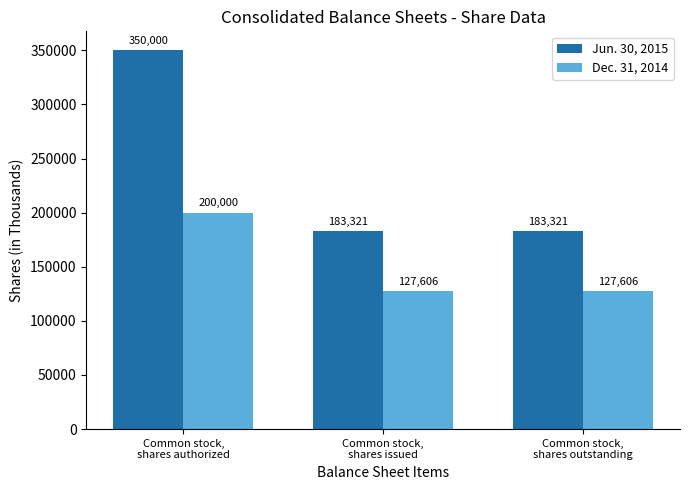

The value of Jun. 30, 2015 at Common stock,
shares authorized is 350000. True or false?

True